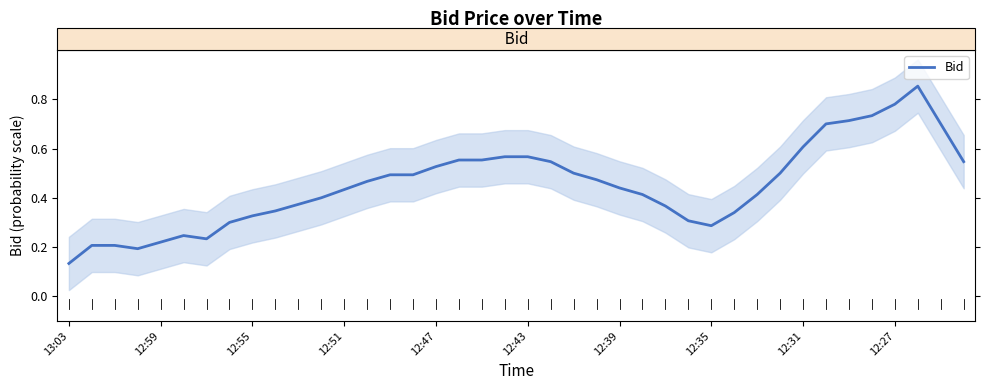

Which category has the lowest value across all series?

13:03